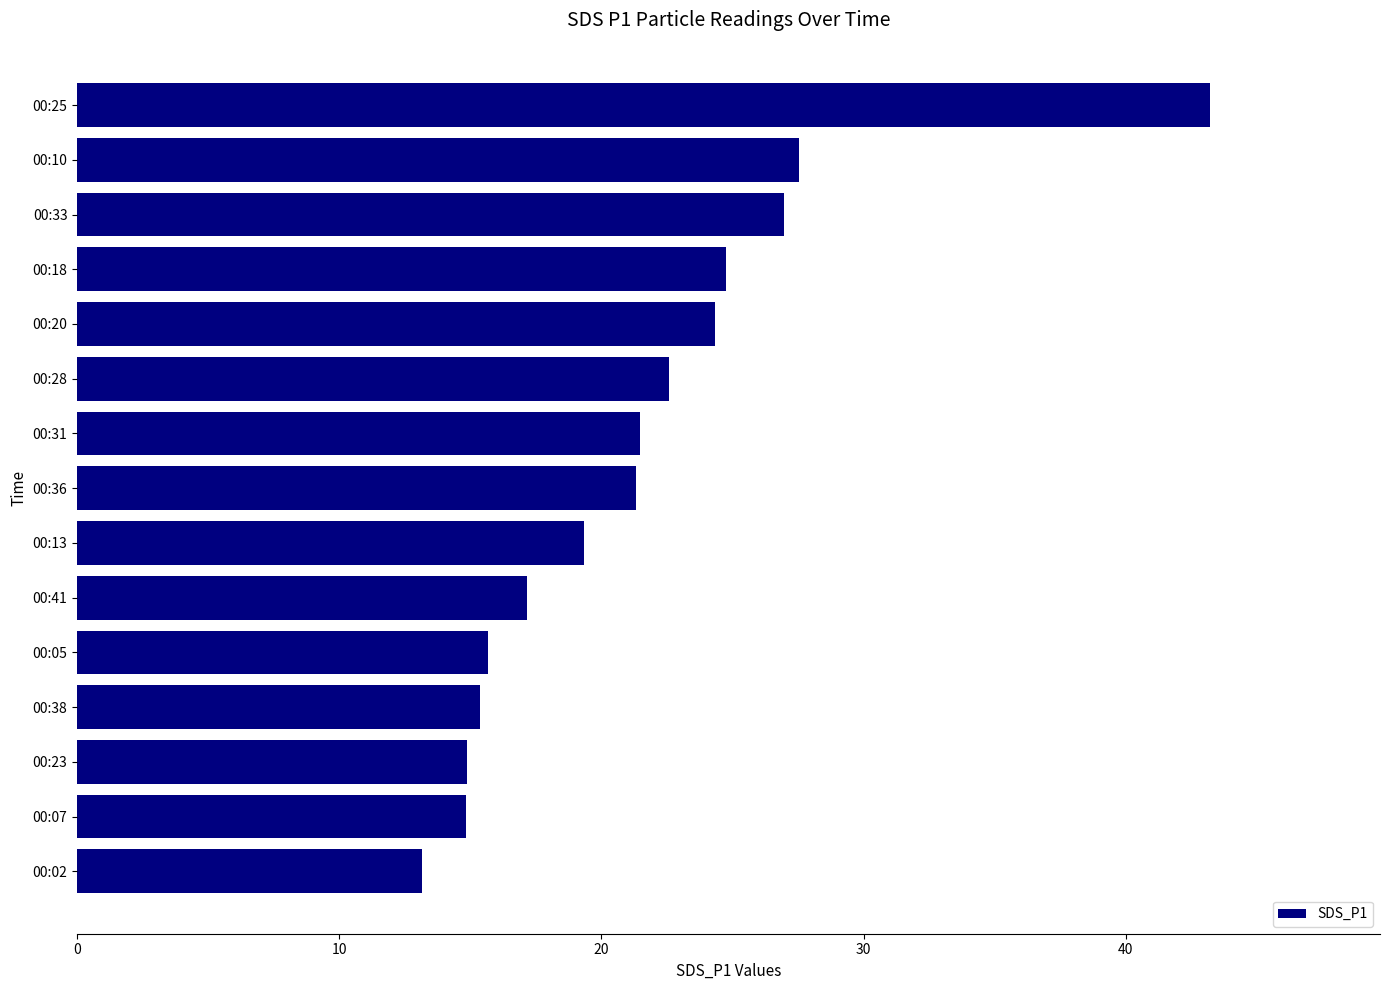

Is it true that the value at 00:02 is 8.6?

False